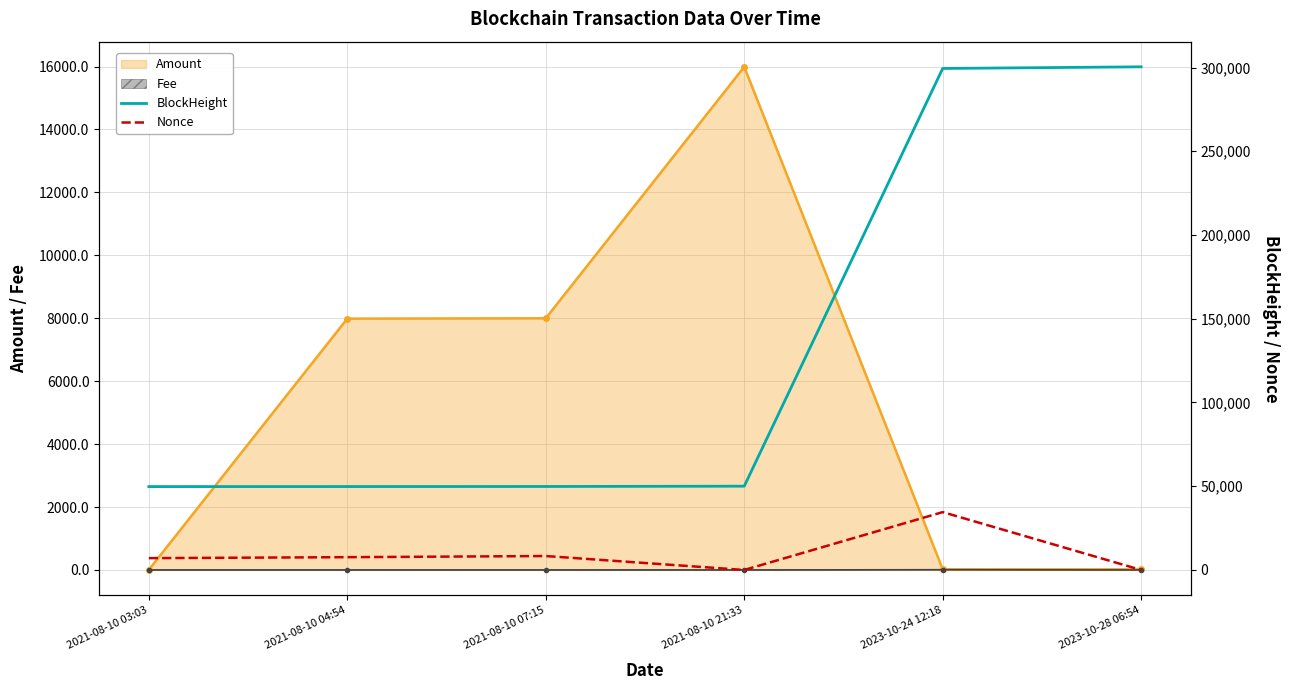

What is the label of the 4th point from the right?

2021-08-10 07:15